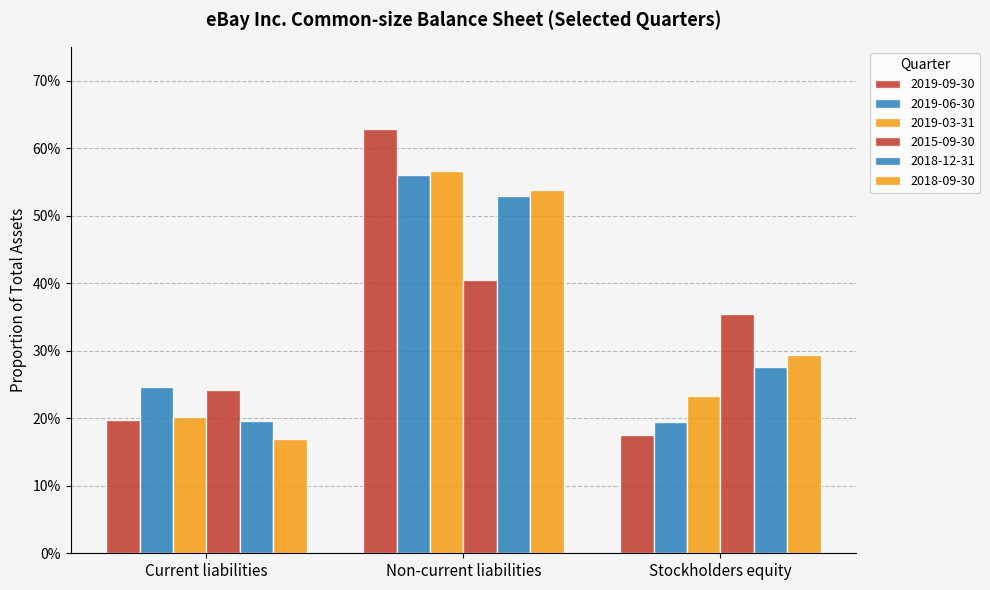

Does the chart contain any negative values?

No